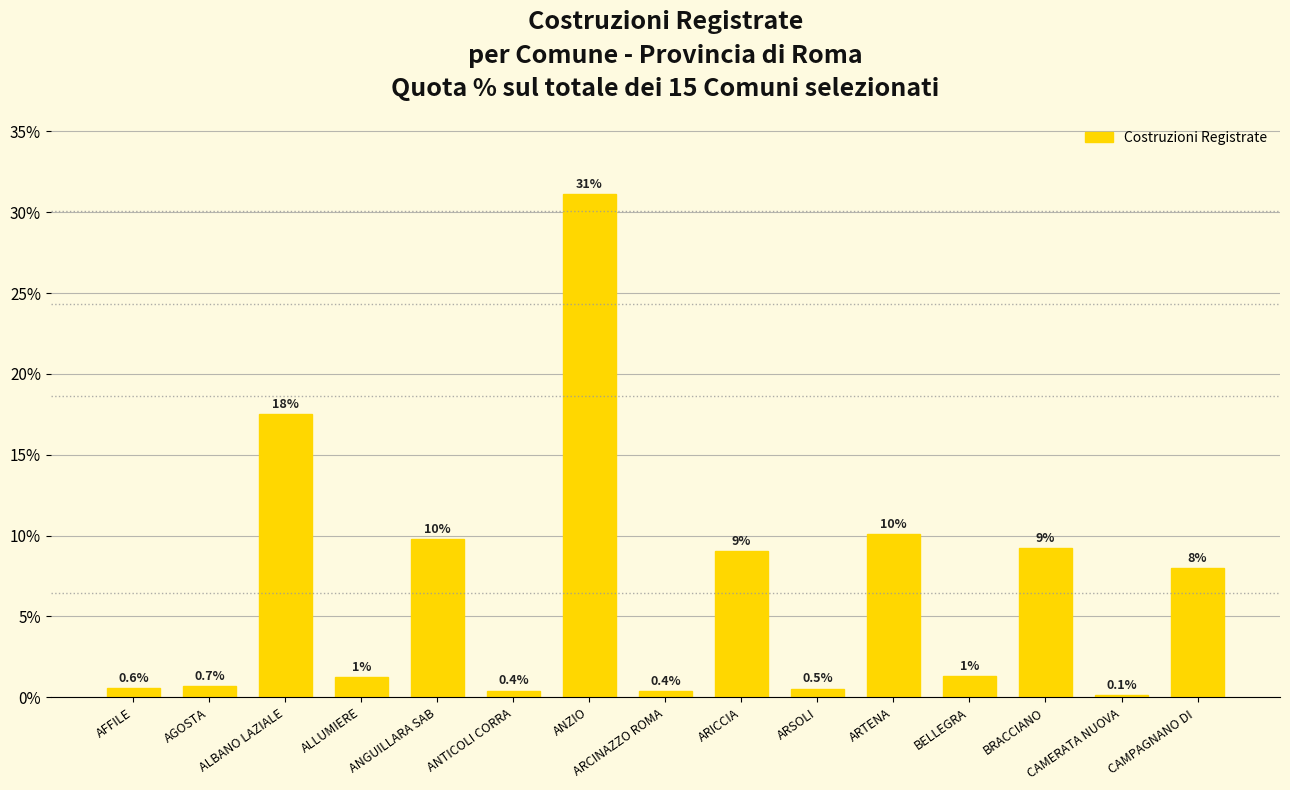

Is it true that the value at ARSOLI is 0.5?

True